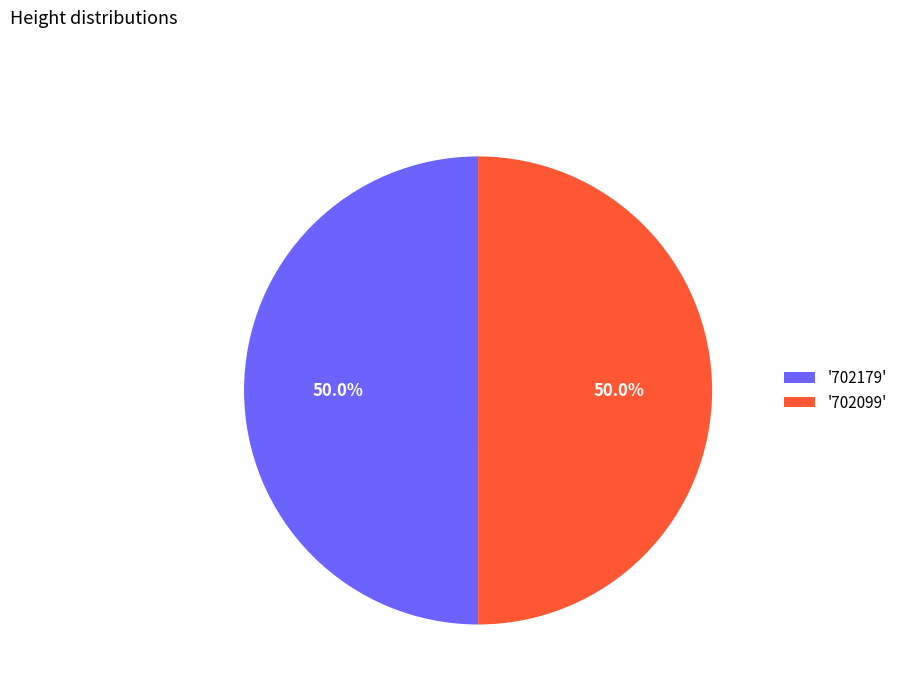

What is the ratio of the value at '702179' to the value at '702099'?

1.0